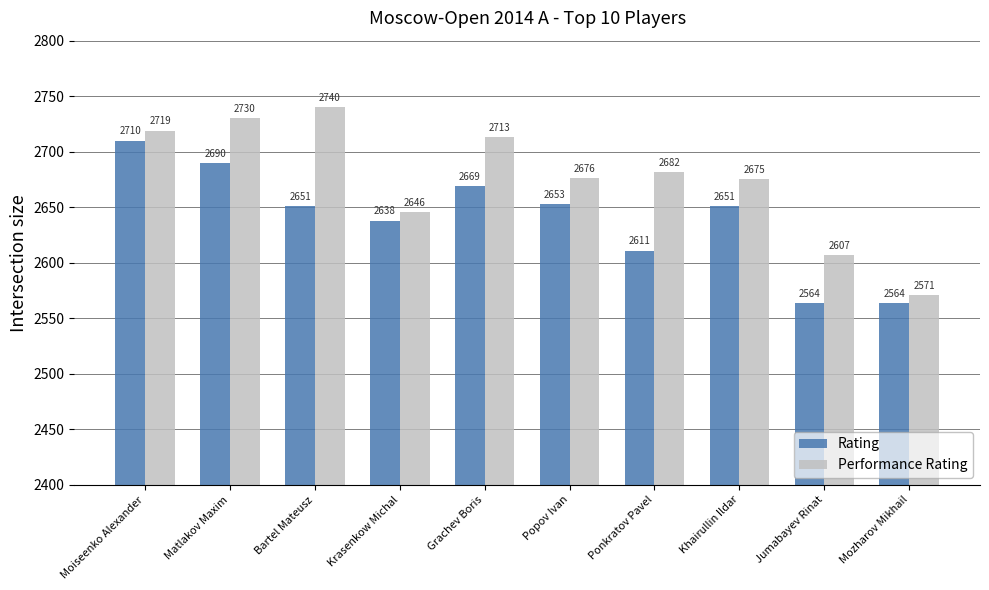

True or false: Performance Rating has a value of 4816 at Moiseenko Alexander.

False